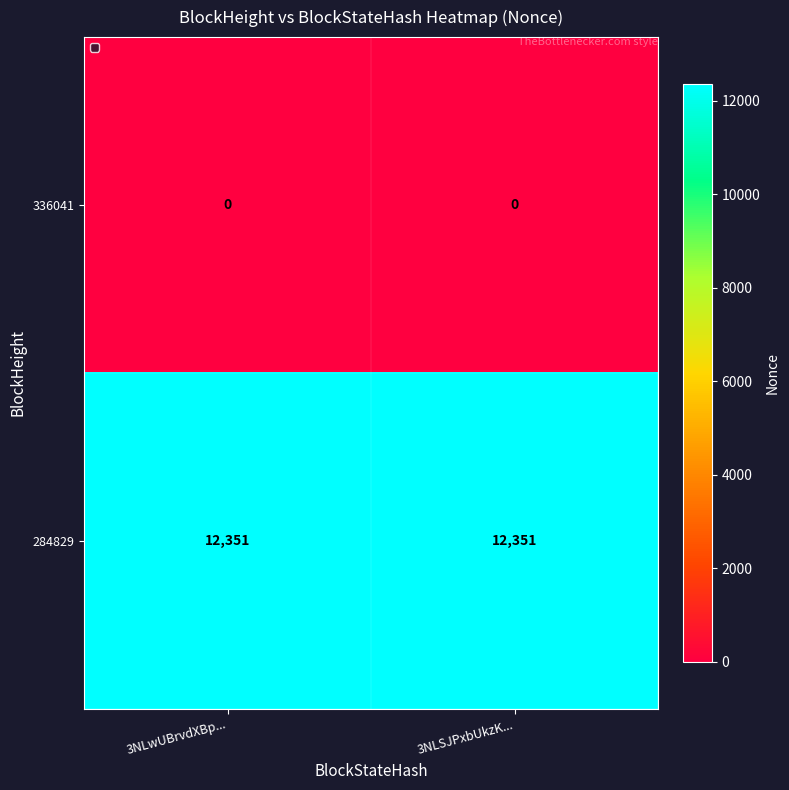

What is the total value across all series at 3NLwUBrvdXBp...?

12351